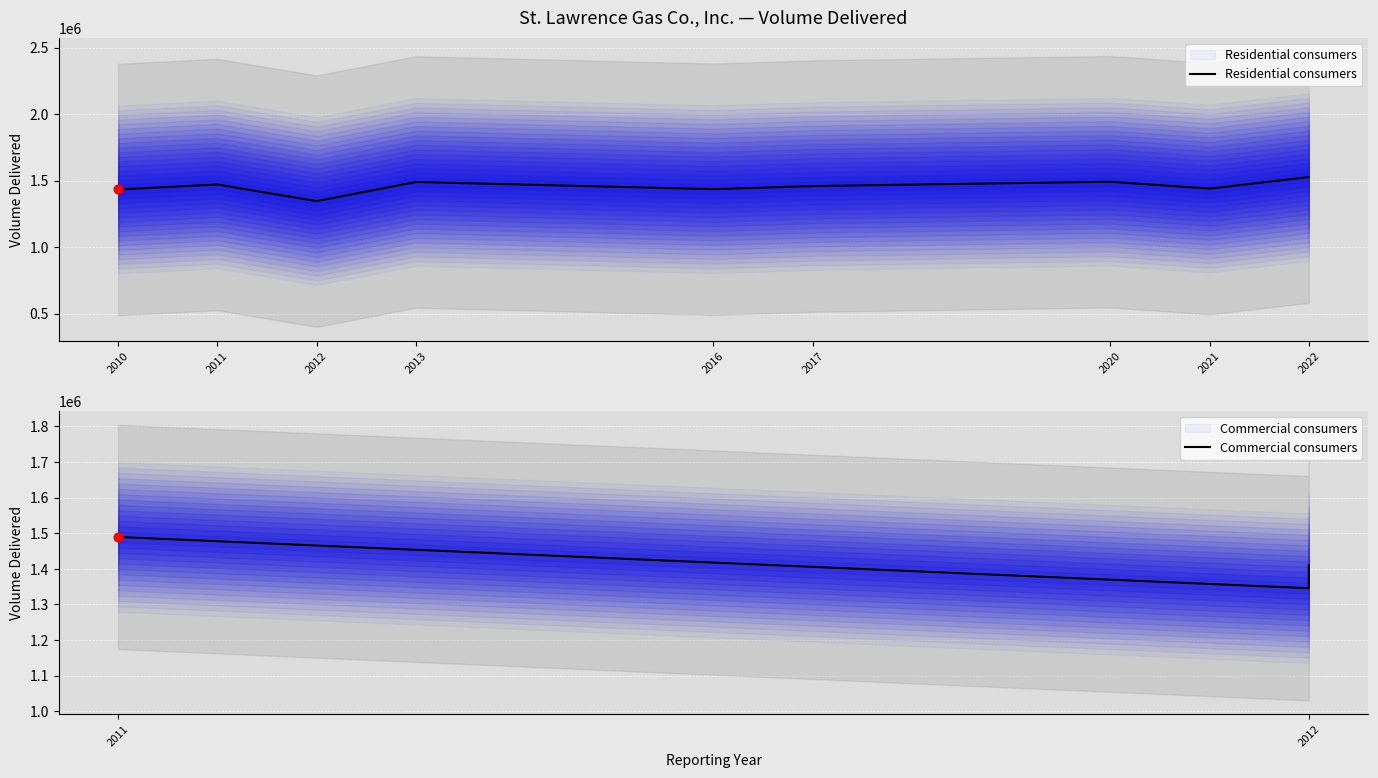

What is the change in value from 2011 to 2012?

-125050